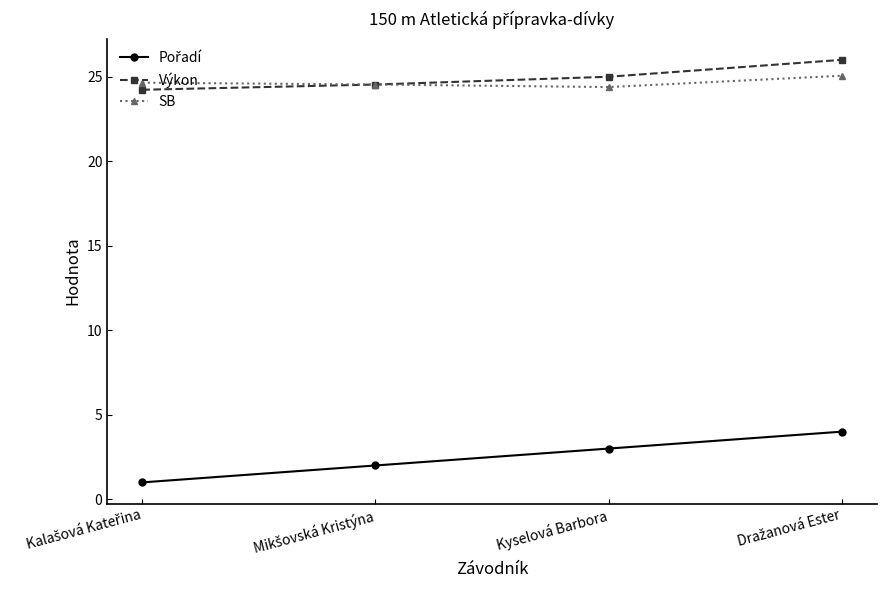

What is the sum of all Výkon values?

99.7